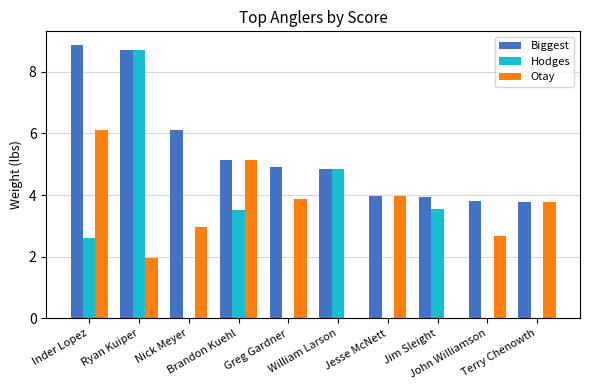

What is the maximum value for Biggest?

8.9